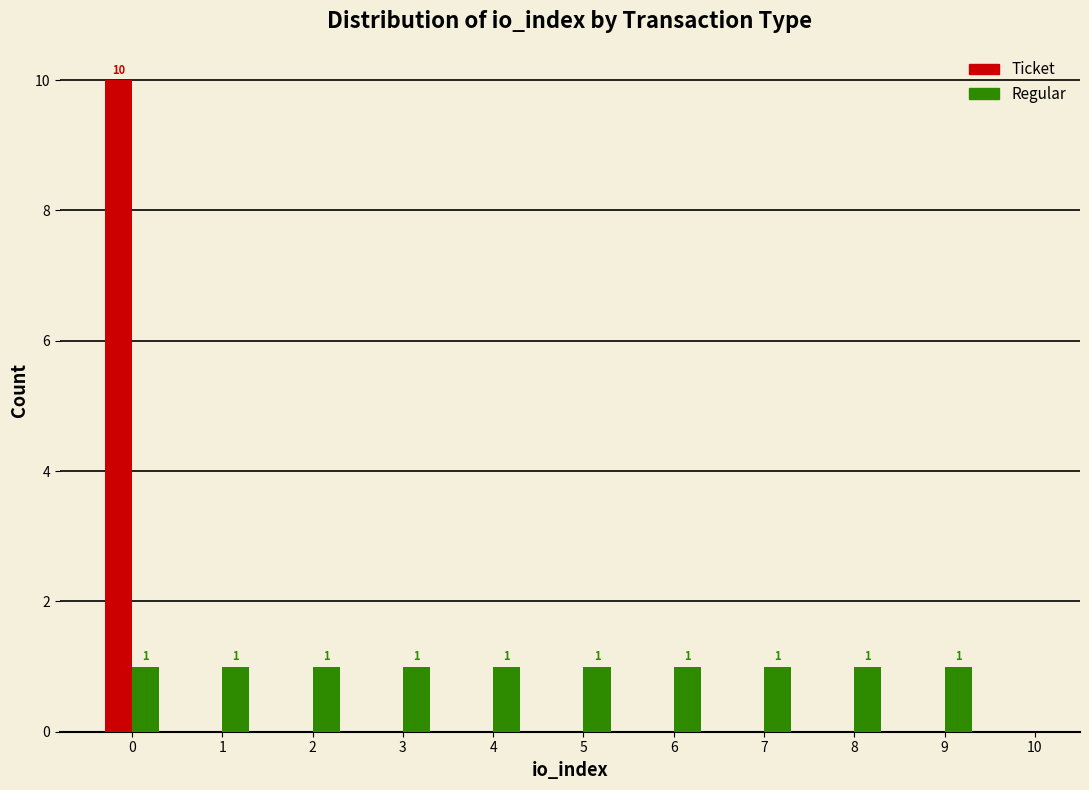

Reading left to right, what are all the values shown in this chart?

Ticket: 0=10	1=0	2=0	3=0	4=0	5=0	6=0	7=0	8=0	9=0
Regular: 0=1	1=1	2=1	3=1	4=1	5=1	6=1	7=1	8=1	9=1